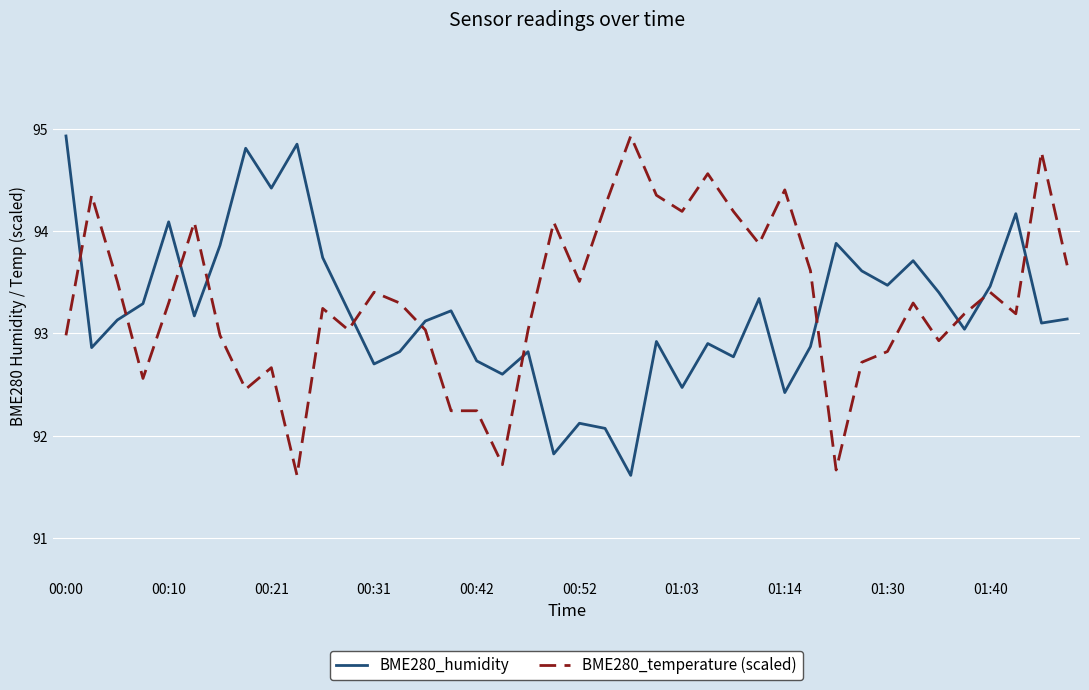

True or false: BME280_humidity and BME280_temperature (scaled) cross at least once.

True